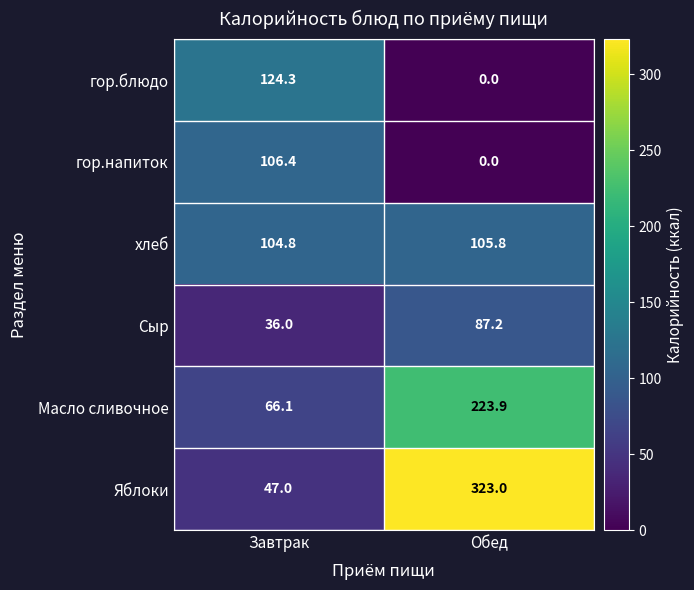

Read the Сыр value at Завтрак.

36.0